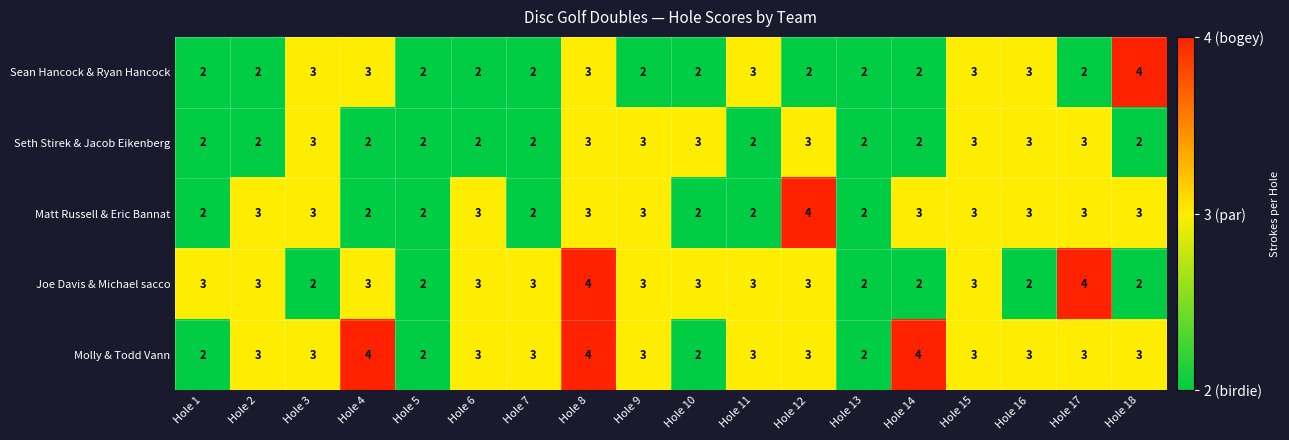

The Molly & Todd Vann series shows 2 at Hole 3. True or false?

False